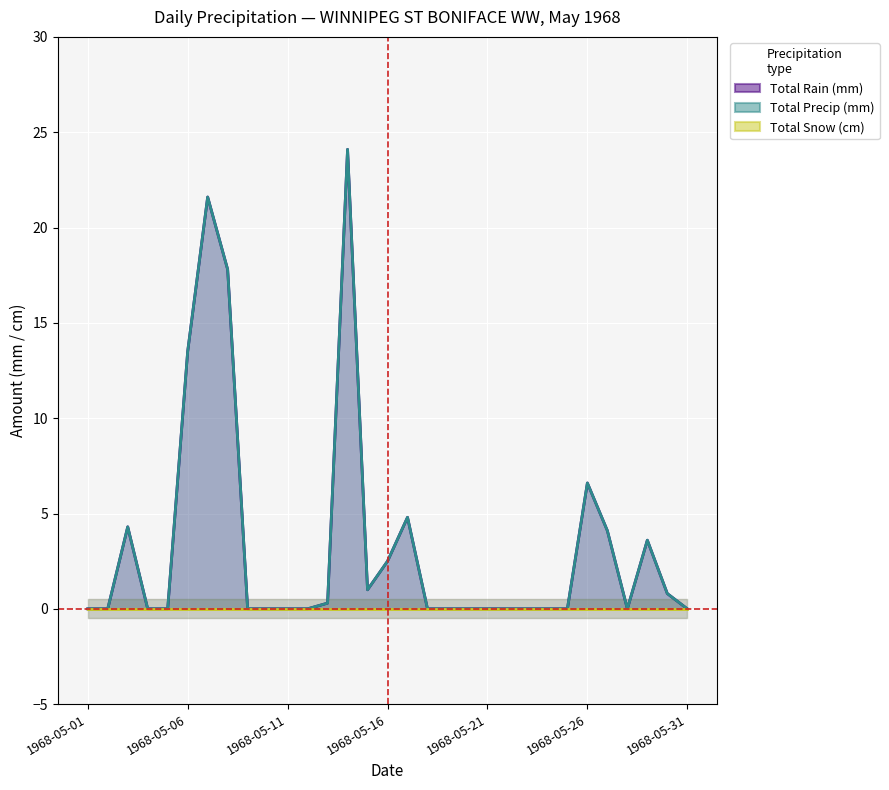

What is the difference between the maximum and minimum values in the Total Rain (mm) series?

24.1